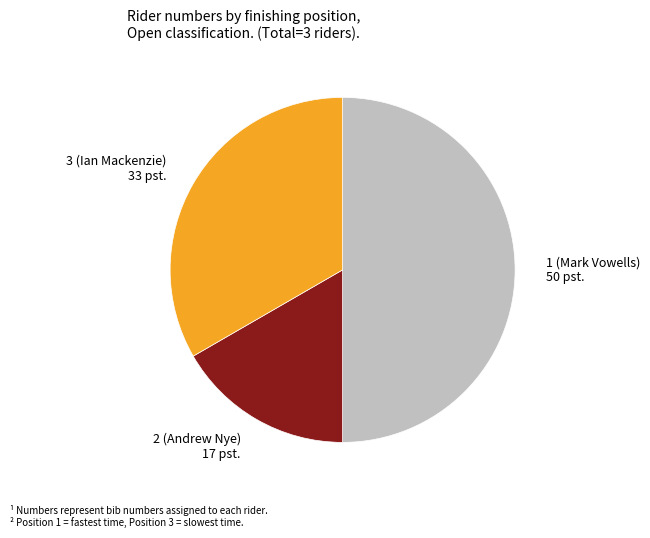

How many segments does this pie chart have?

3